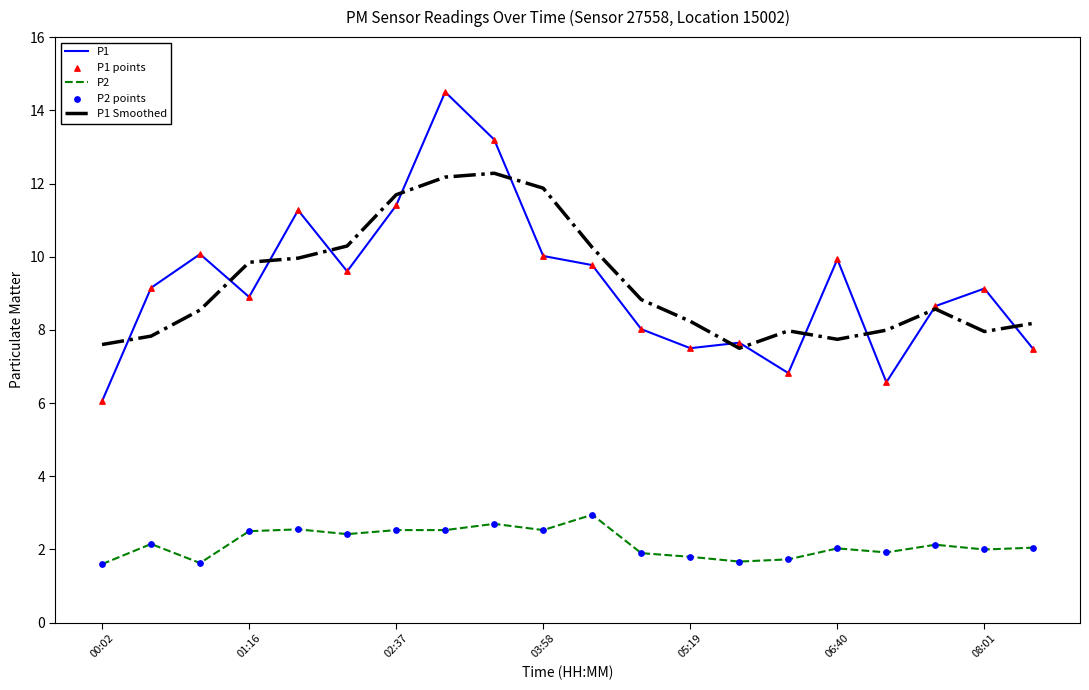

Which series has the widest spread of values?

P1